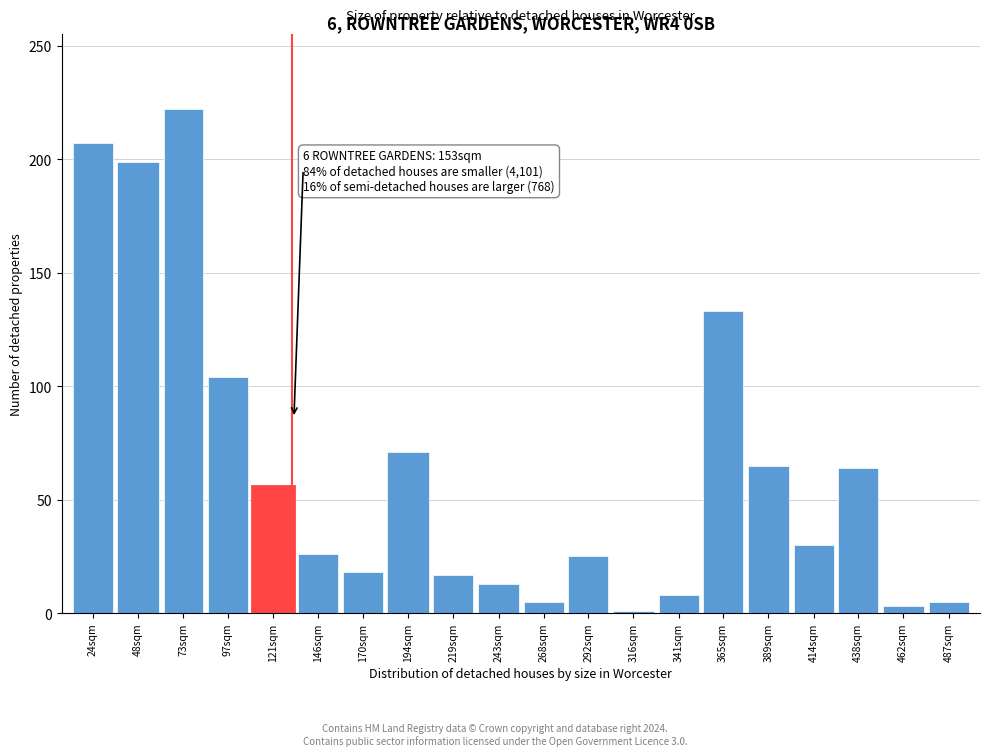

What is the change in value from 73sqm to 121sqm?

-166